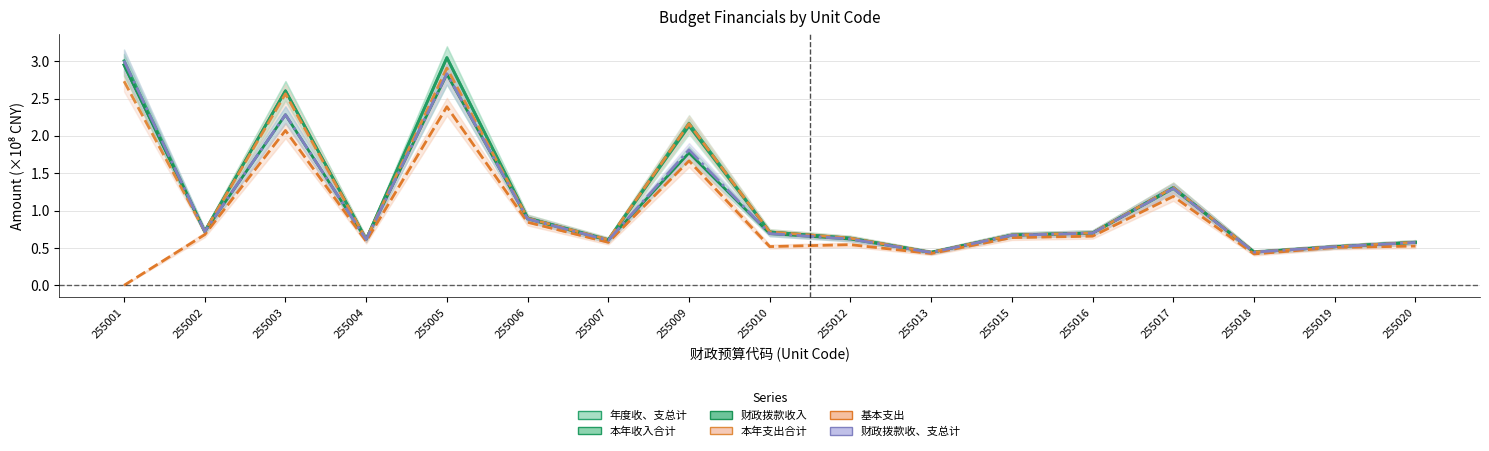

At how many categories does at least one series exceed 2?

4